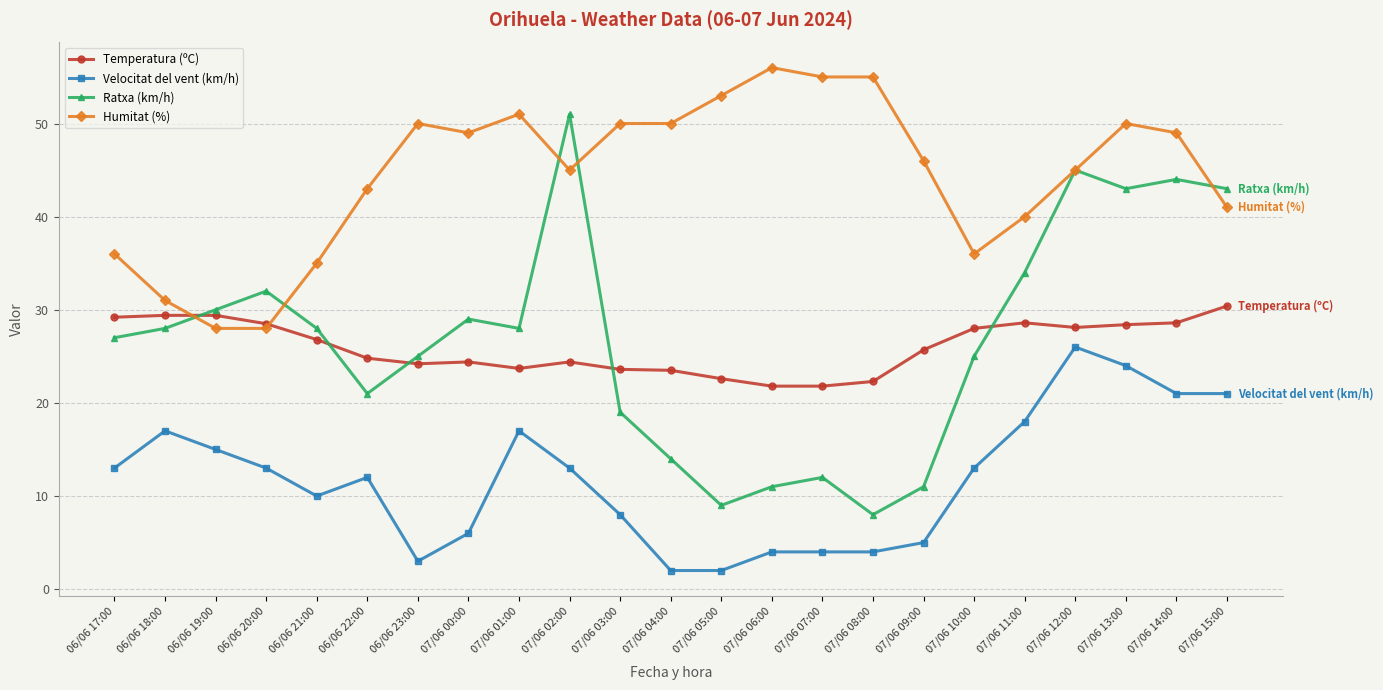

Is it true that Humitat (%) equals 61.3 at 06/06 21:00?

False